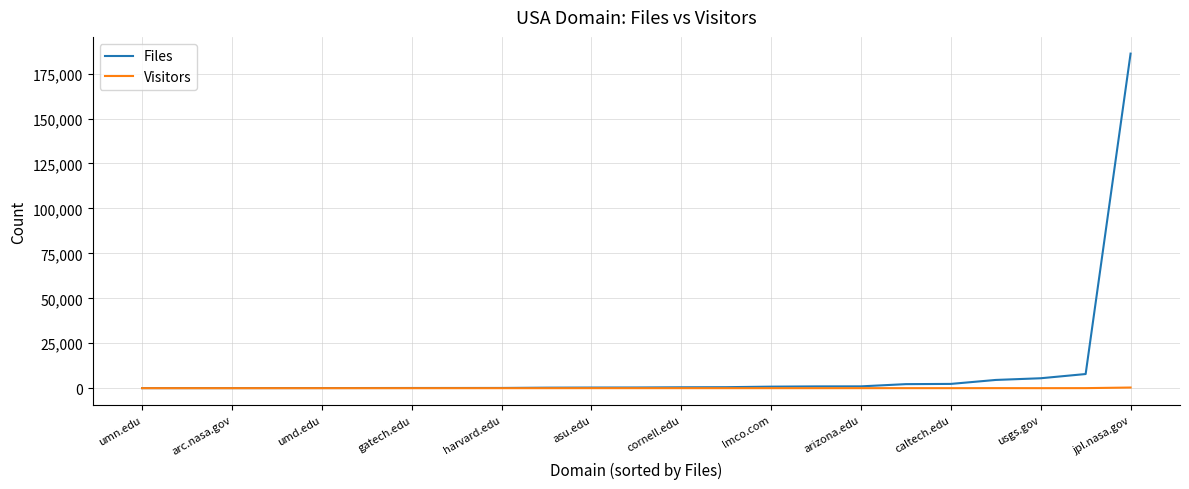

Which series has the largest total across all categories?

Files